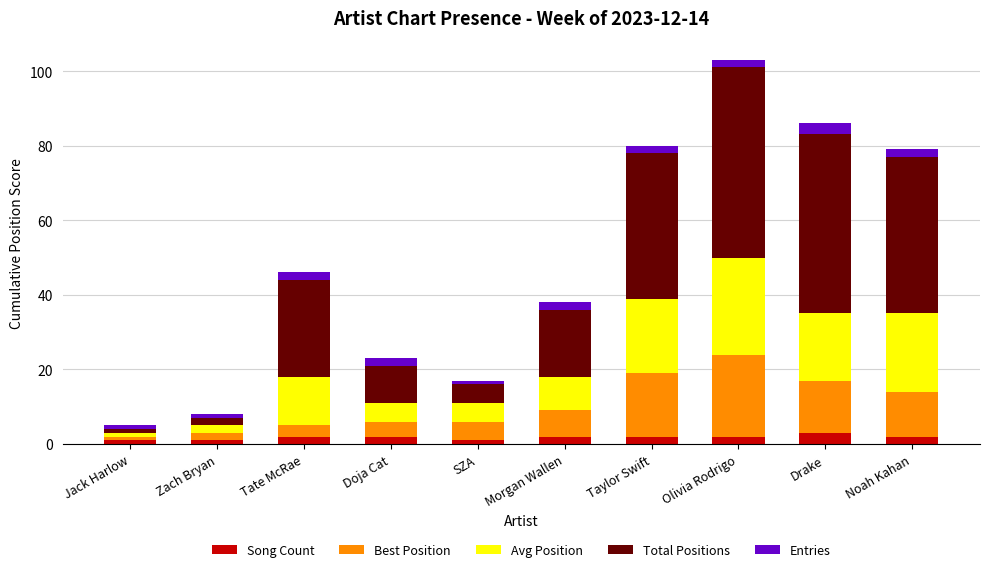

What is the maximum value for Song Count?

3